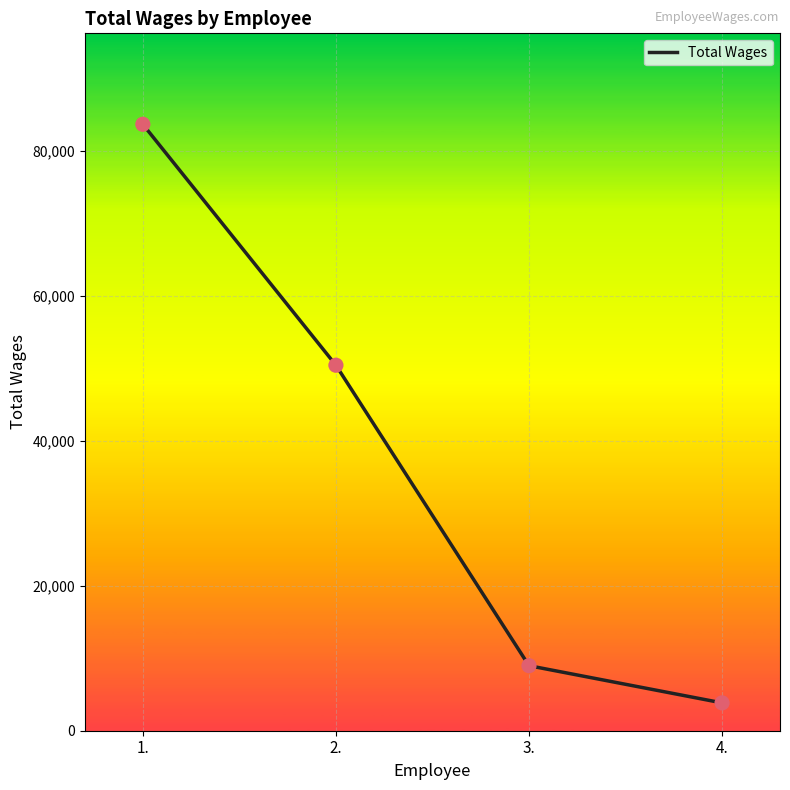

What is the ratio of the value at 1. to the value at 2.?

1.7